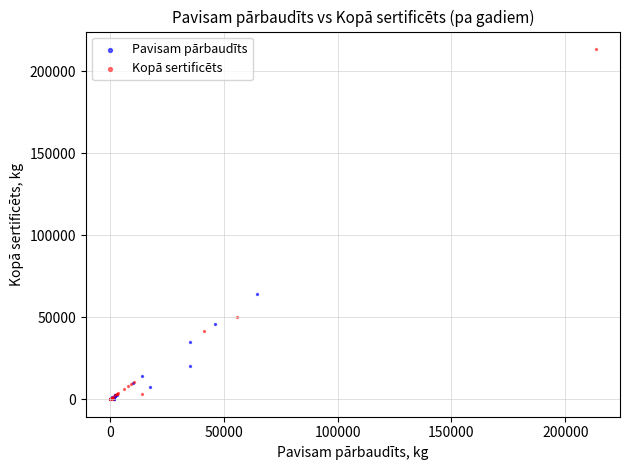

Which series reaches the maximum Y coordinate?

Kopā sertificēts